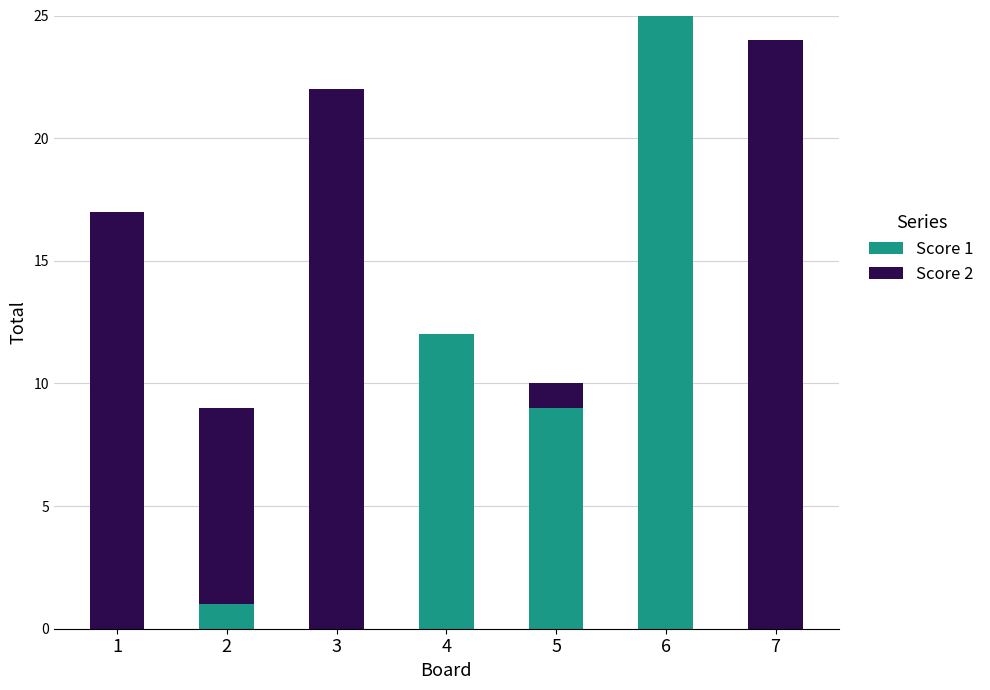

Is it true that Score 1 equals 25 at 6?

True